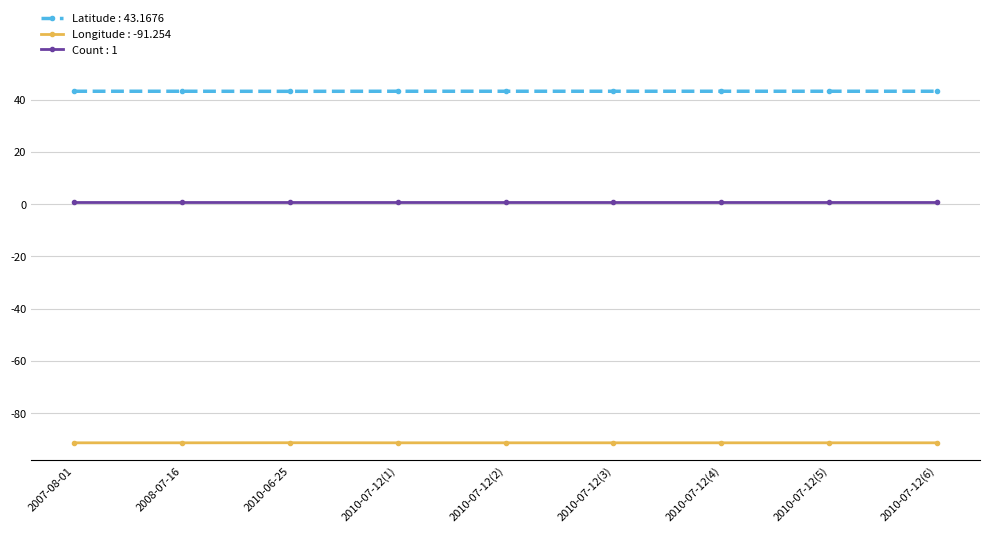

List the series in order of their peak value, highest first.

Latitude : 43.1676, Count : 1, Longitude : -91.254